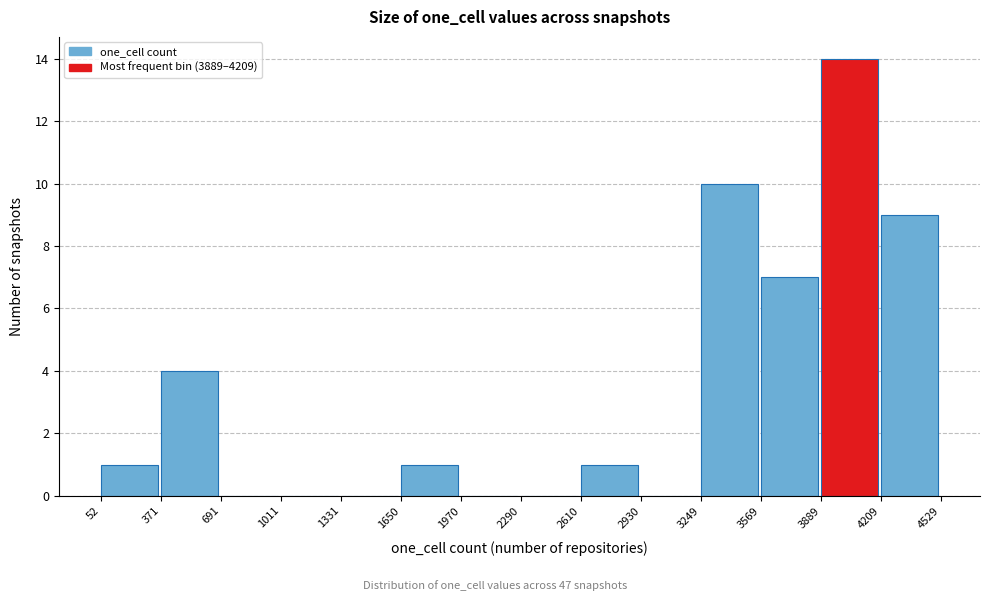

How tall is the bar that spans 3569 to 3889 on the x-axis? The values are not printed on the chart, so give them approximately, as read against the axis.

7